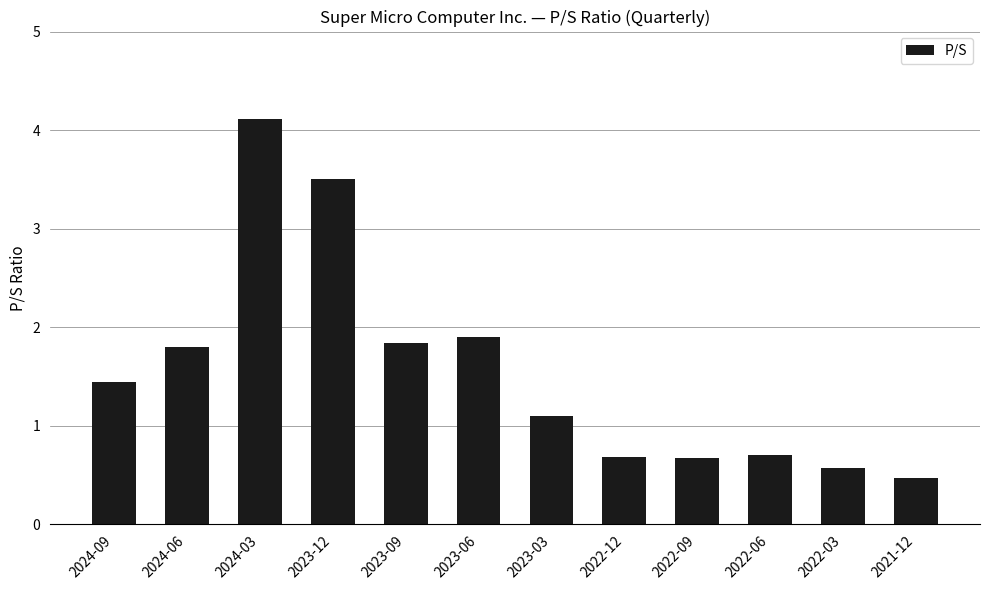

Which category has the highest value across all series?

2024-03